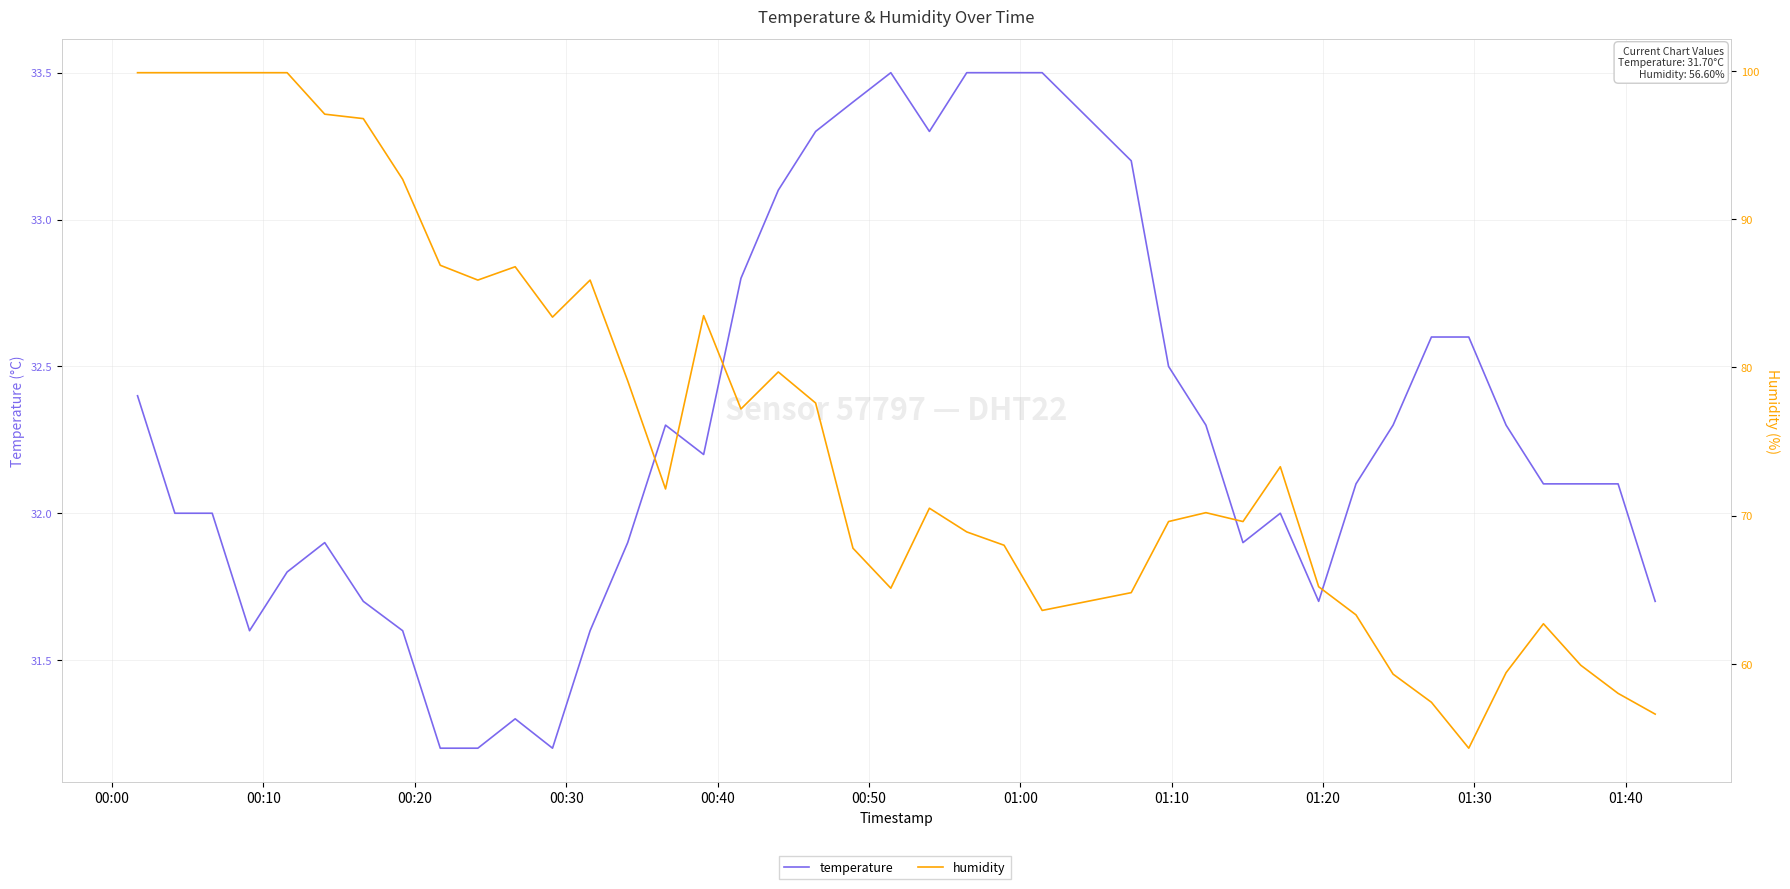

The humidity series shows 44.1 at 19. True or false?

False